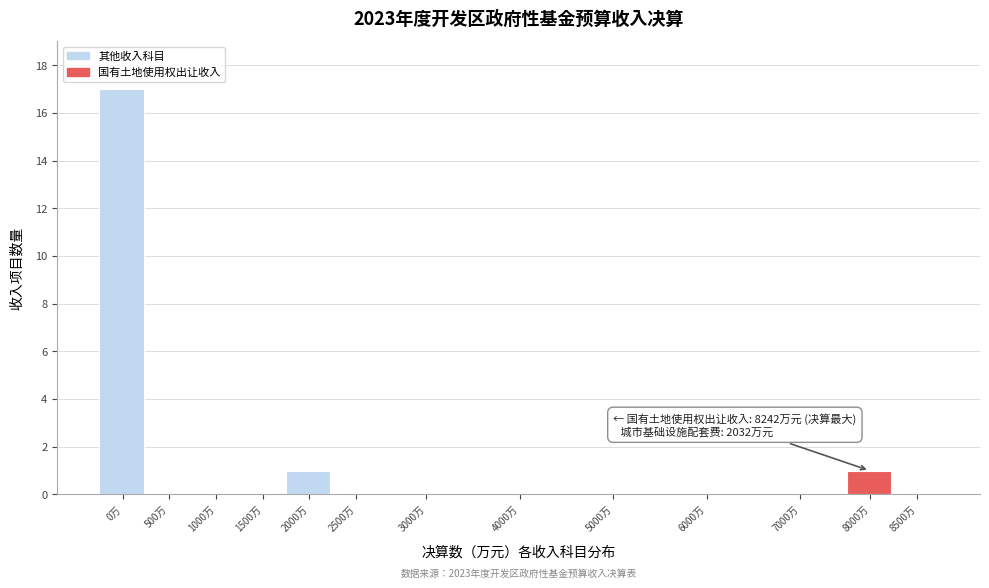

Reading left to right, transcribe all the data shown in this chart.

0万=17	500万=0	1000万=0	1500万=0	2000万=1	2500万=0	3000万=0	4000万=0	5000万=0	6000万=0	7000万=0	8000万=1	8500万=0